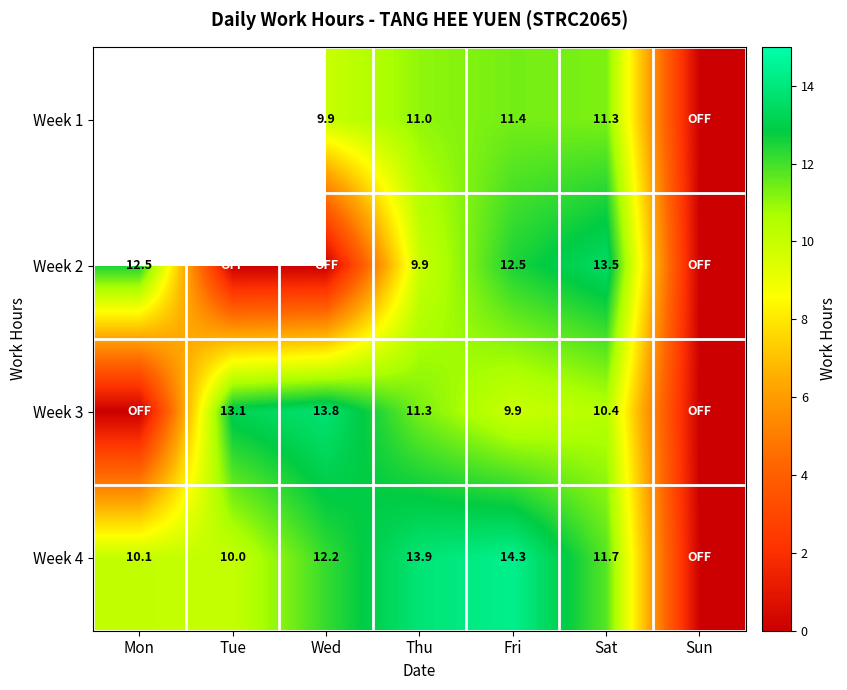

Rank the series at Wed from lowest to highest value.

Week 2, Week 1, Week 4, Week 3